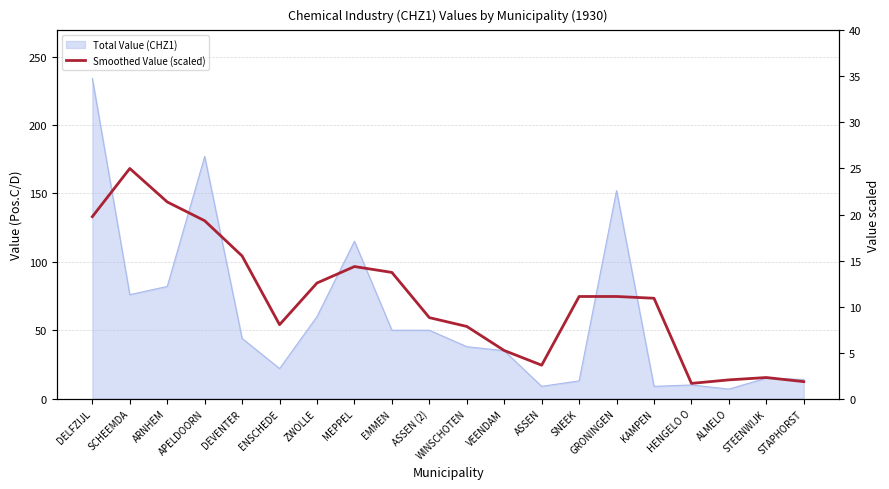

What position from the left is STEENWIJK?

19